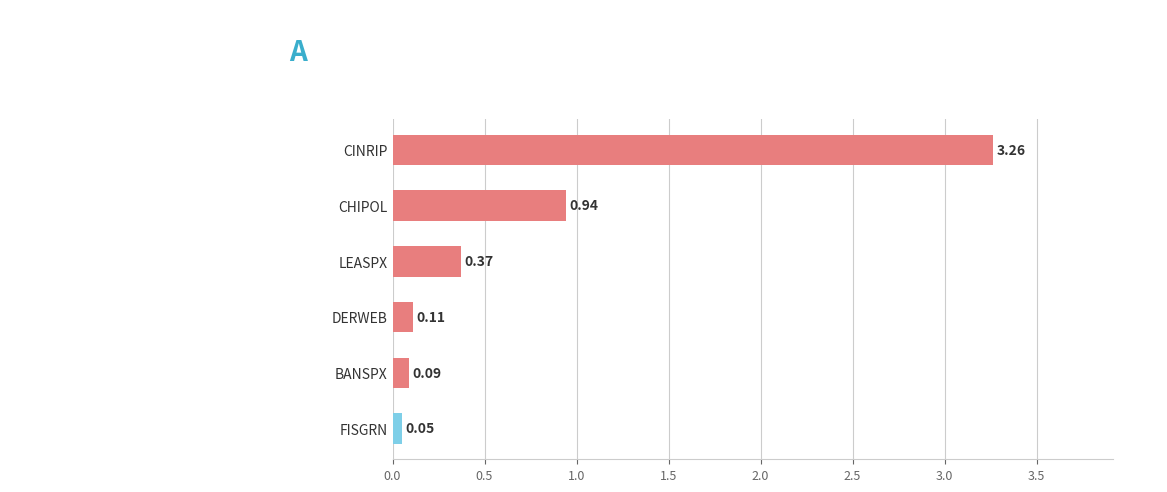

What is the label of the 2nd bar from the bottom?

BANSPX